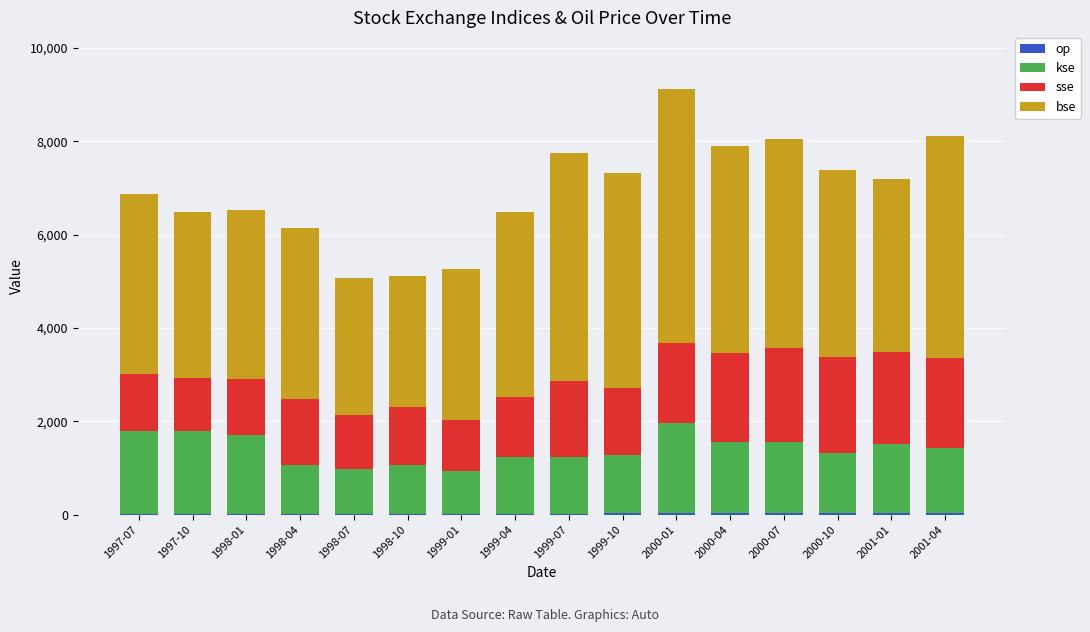

At which category is the sum across all series the highest?

2000-01